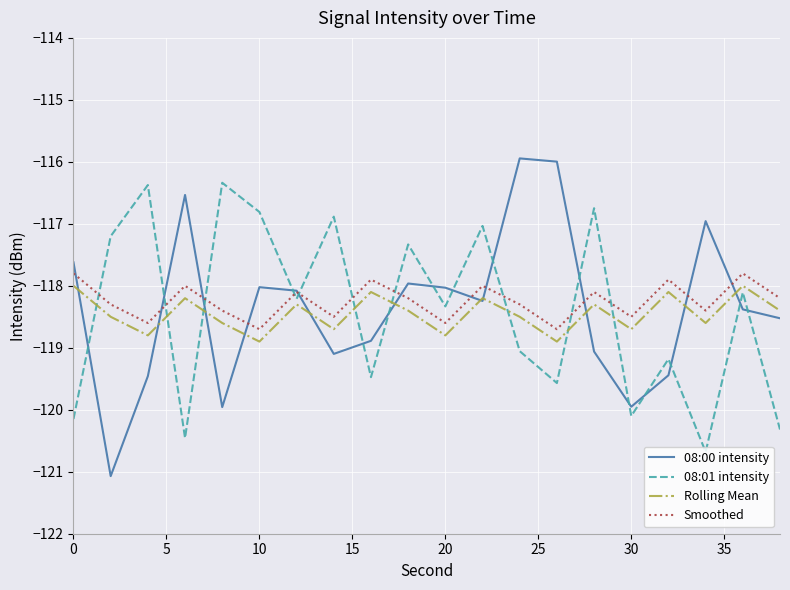

Which series has the largest range (max minus min)?

08:00 intensity